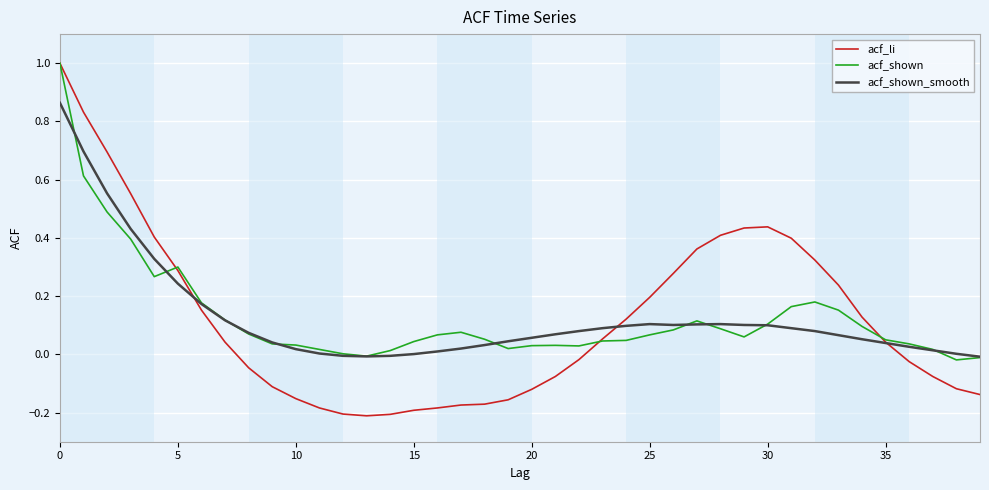

What is the sum of all acf_shown values?

5.2